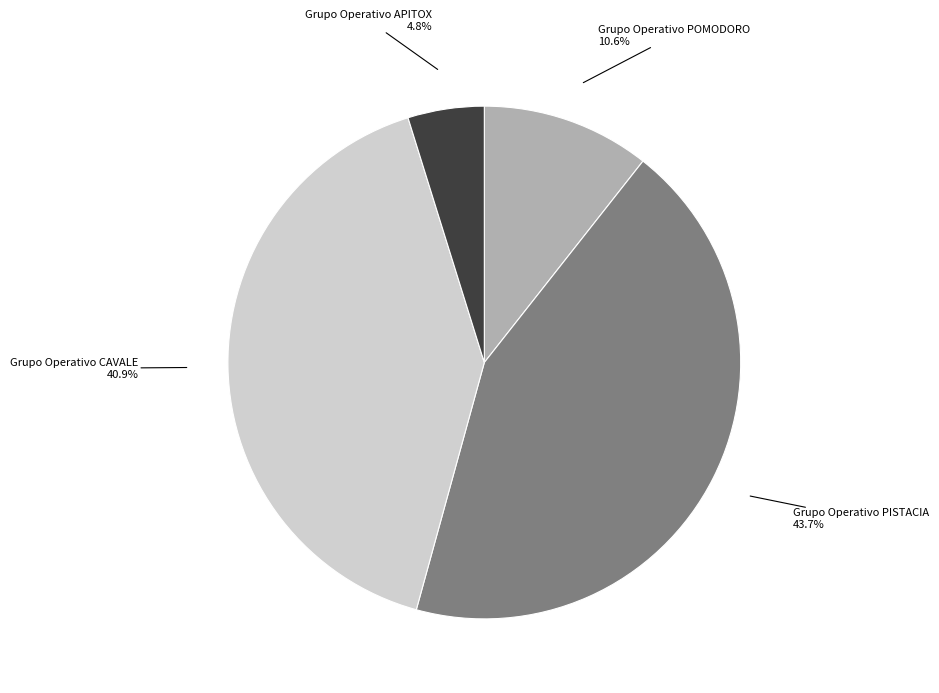

Is there any slice that represents more than half of the pie?

No